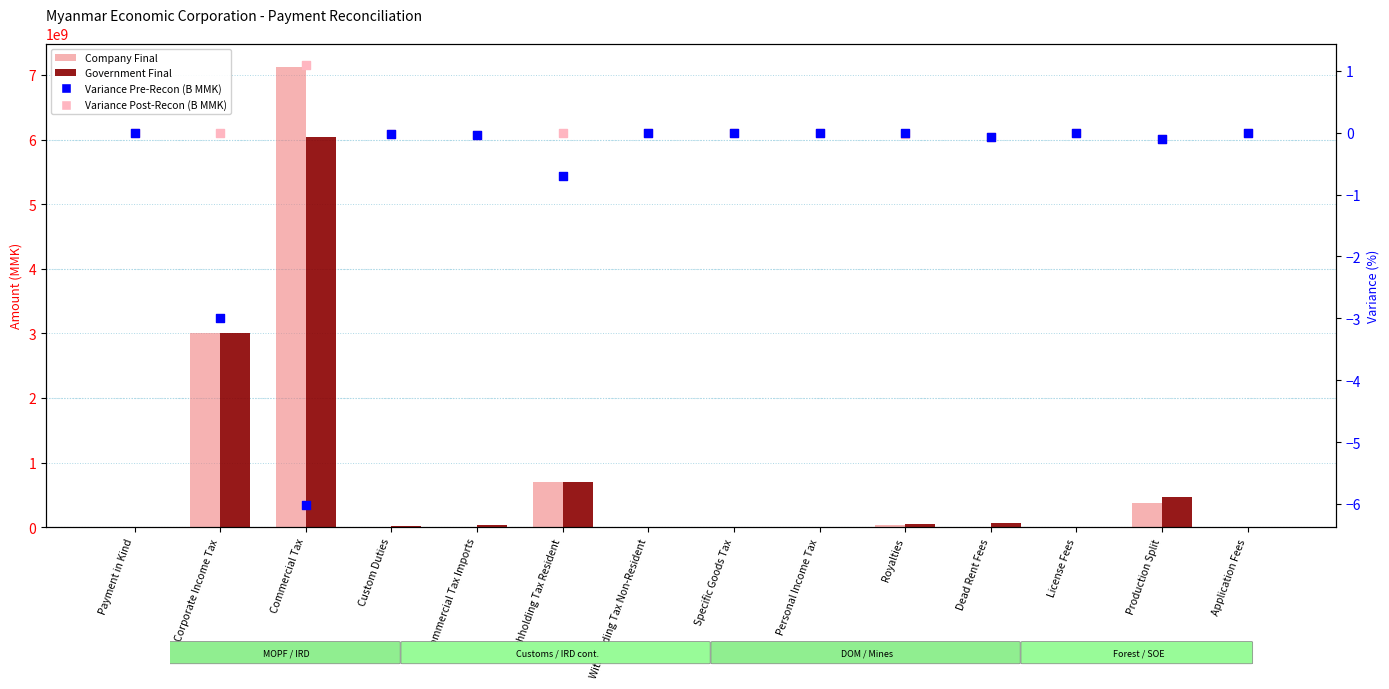

At how many categories does at least one series exceed 6566419923?

1